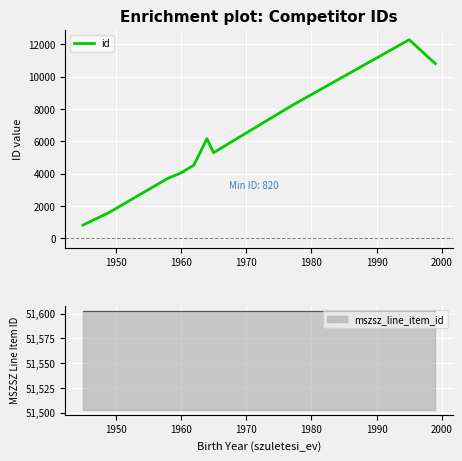

What is the label of the 3rd point from the left?

1960